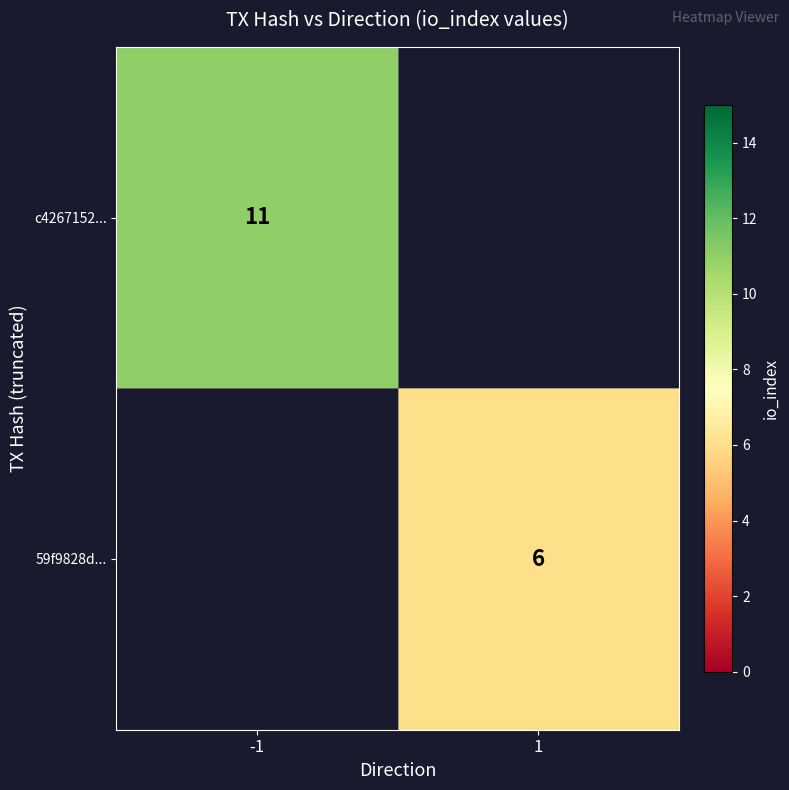

The c4267152... series shows 15 at -1. True or false?

False